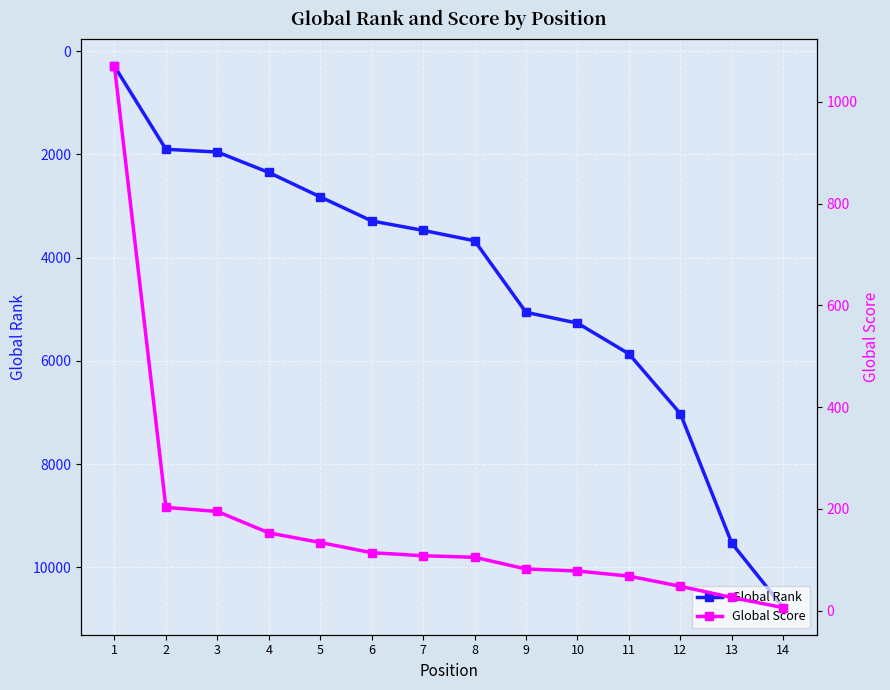

Rank the series by their maximum value, from lowest to highest.

Global Score, Global Rank